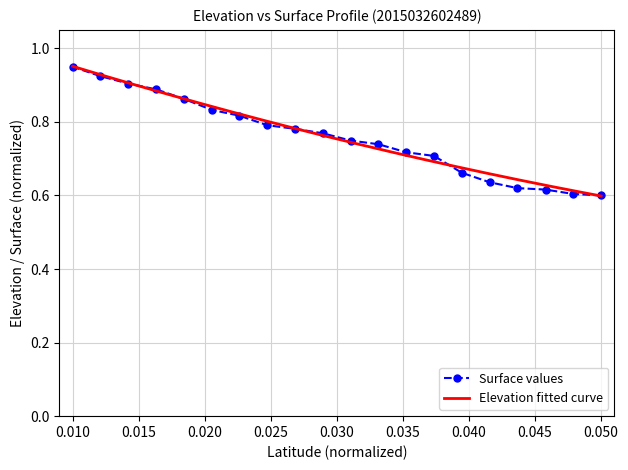

What is the difference between the second highest and second lowest values?

0.3